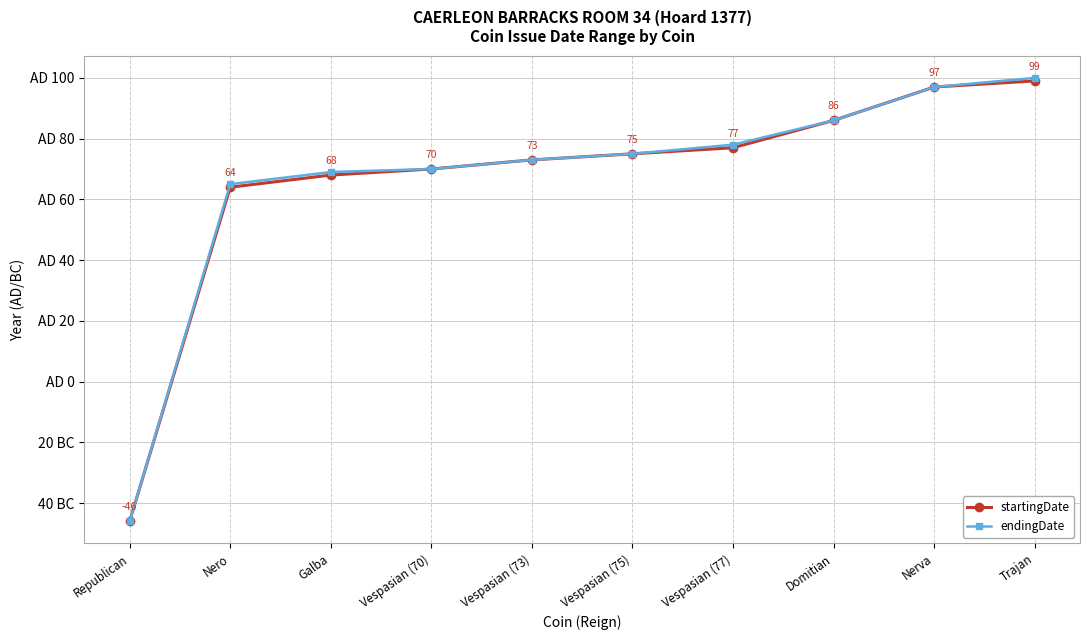

At which category is the sum across all series the highest?

Trajan